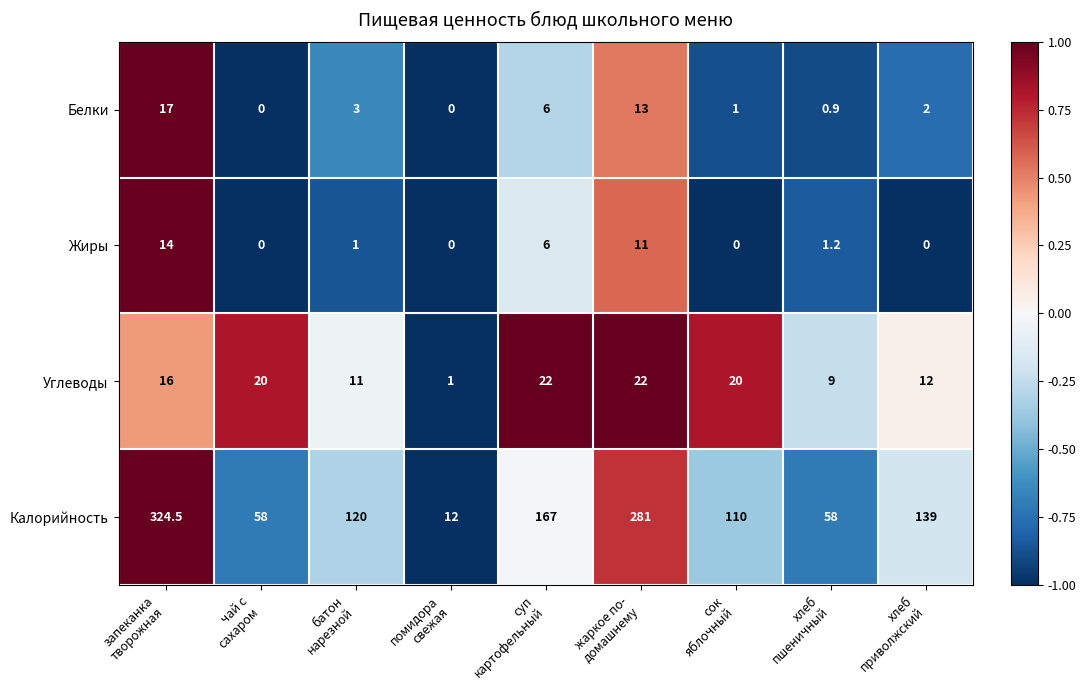

What is the maximum value for Жиры?

14.0